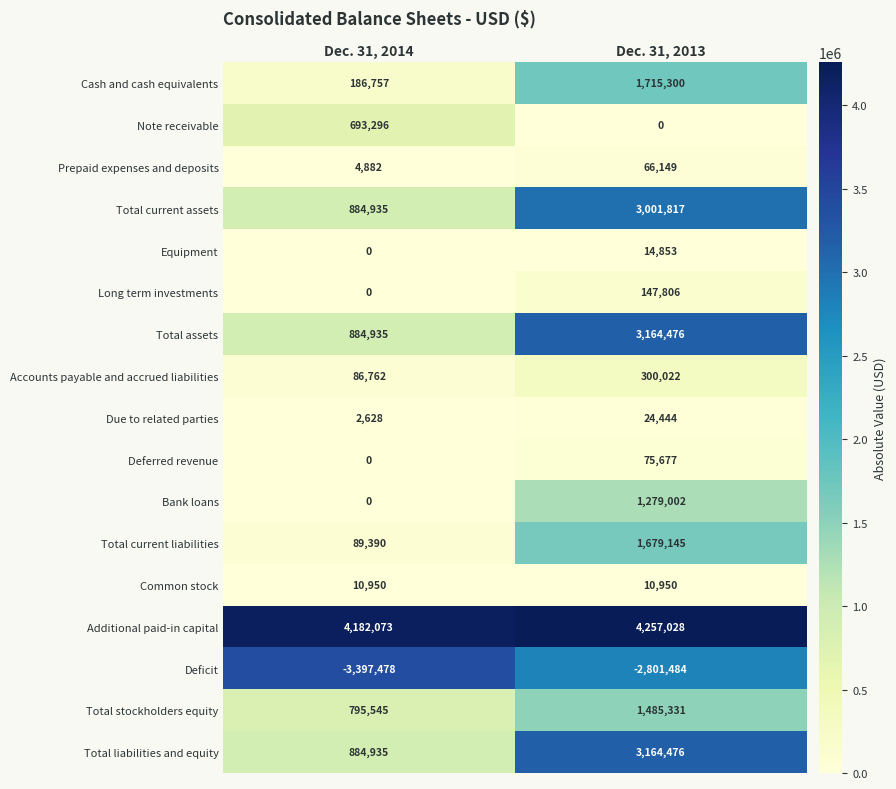

List the labels in order of Total current assets value, smallest first.

Dec. 31, 2014, Dec. 31, 2013